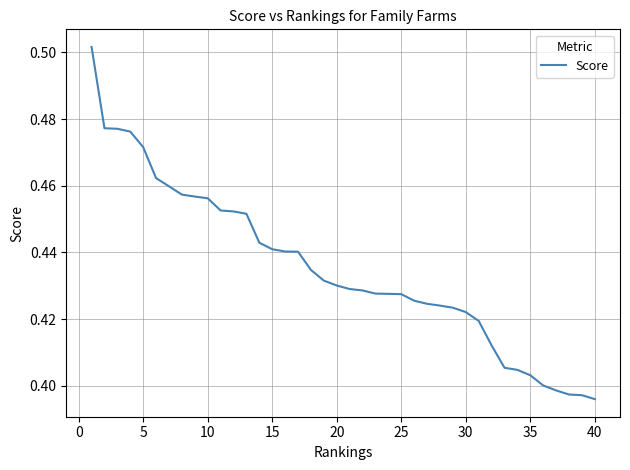

Between 25 and 5, which is larger?

5